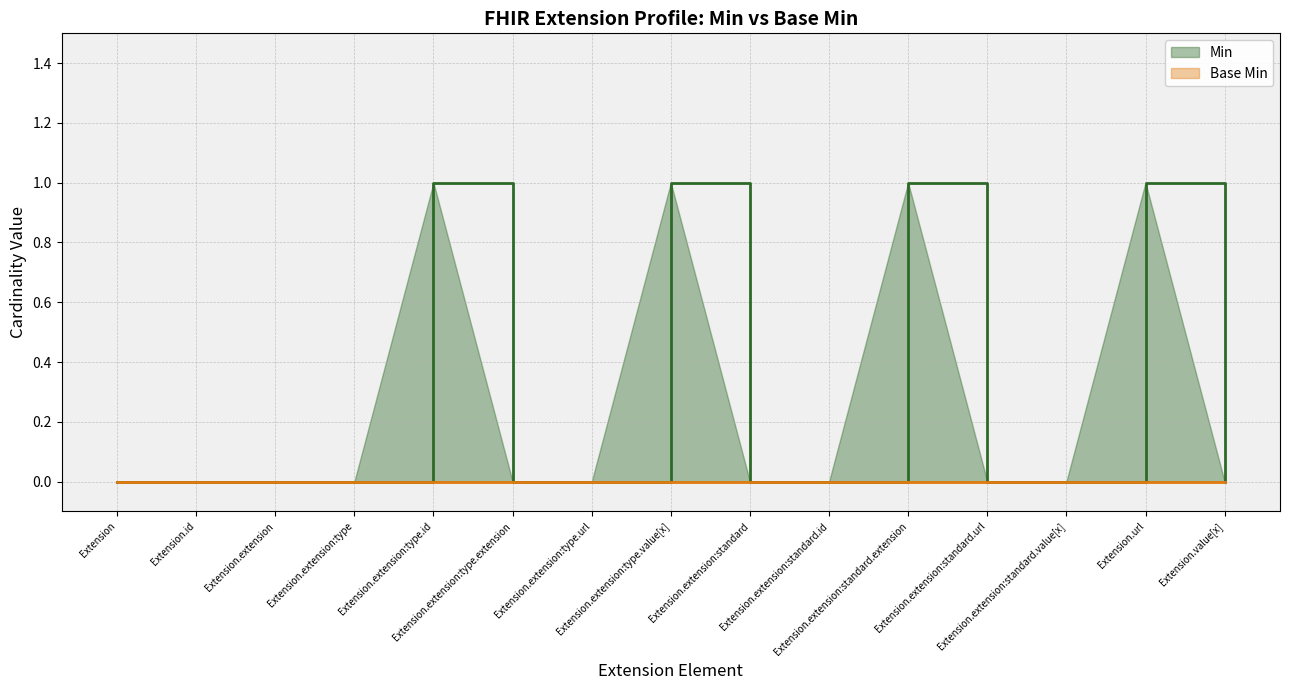

Rank the categories by value from highest to lowest.

Extension.extension:type.id, Extension.extension:type.value[x], Extension.extension:standard.extension, Extension.url, Extension, Extension.id, Extension.extension, Extension.extension:type, Extension.extension:type.extension, Extension.extension:type.url, Extension.extension:standard, Extension.extension:standard.id, Extension.extension:standard.url, Extension.extension:standard.value[x], Extension.value[x]